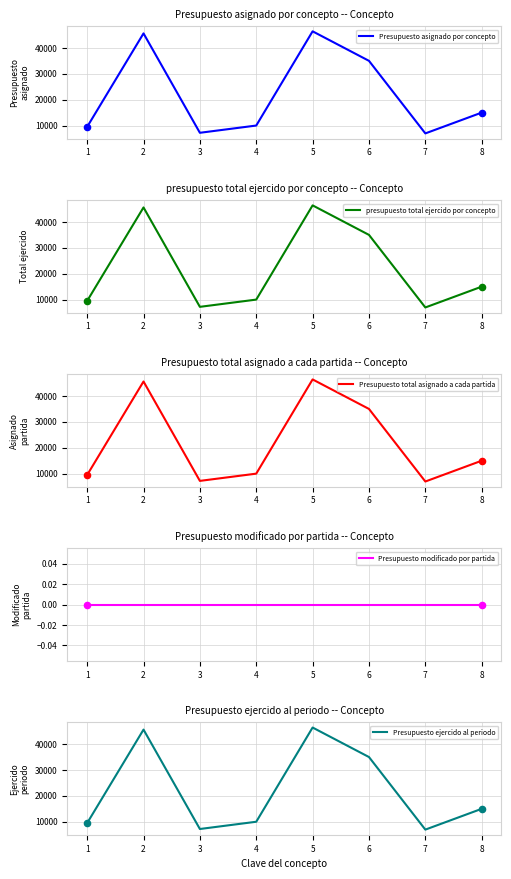

Which series contains the highest Y value?

Presupuesto asignado por concepto